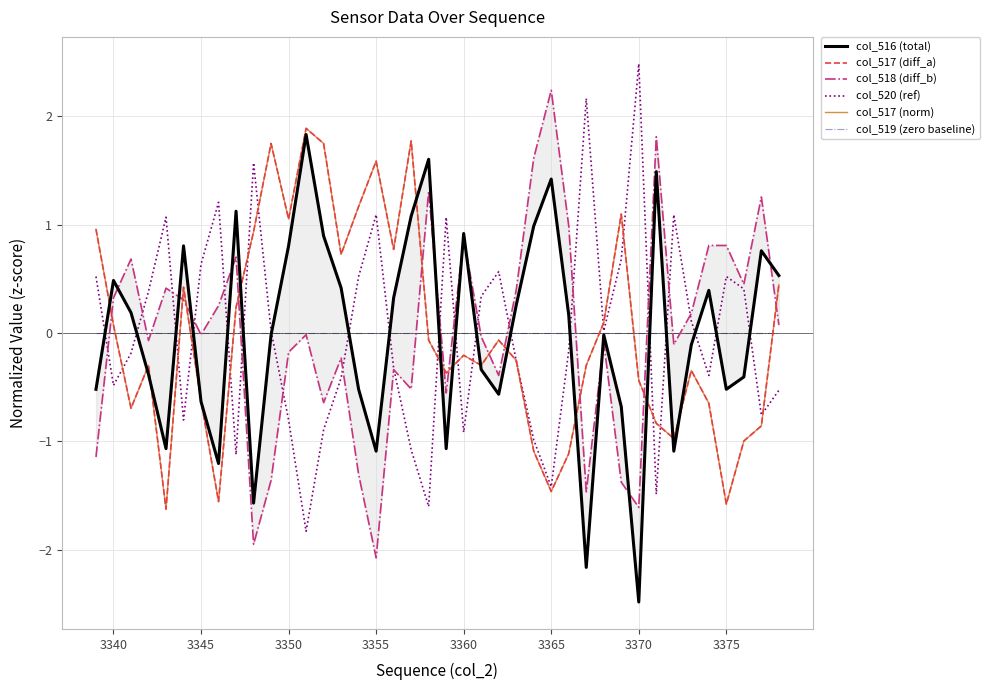

What is the value of the col_517 (norm) point at the 34th from the left?

-1.0